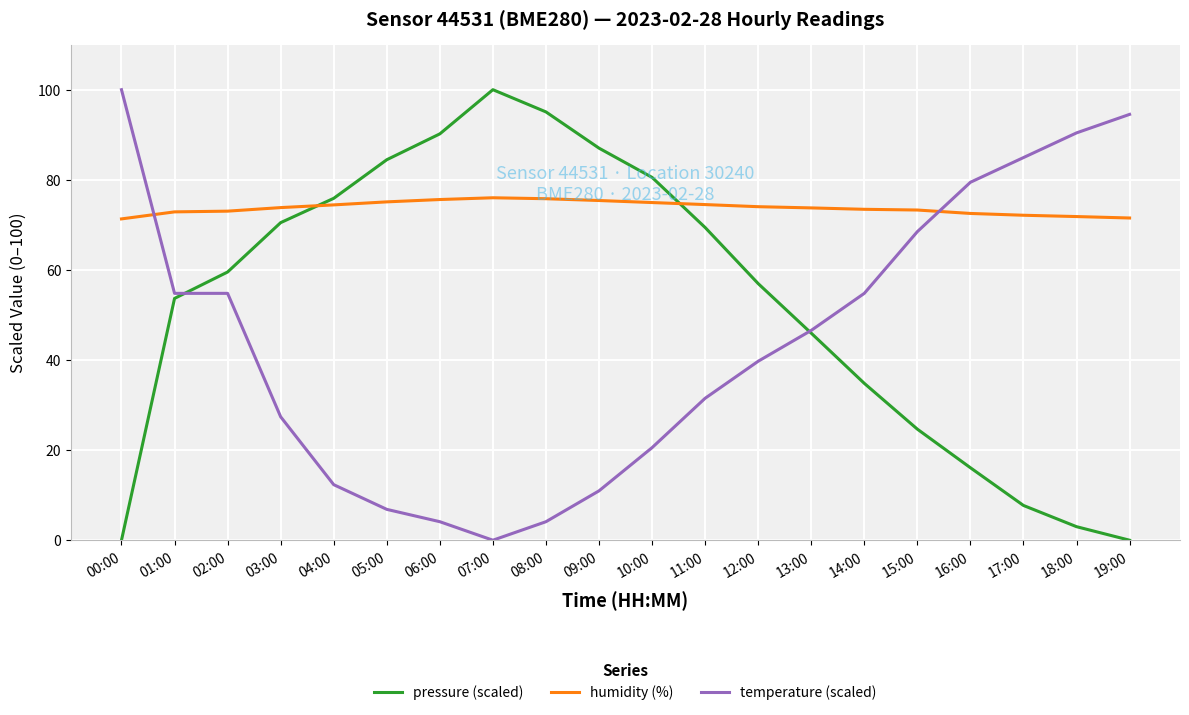

The pressure (scaled) series shows 117.0 at 09:00. True or false?

False